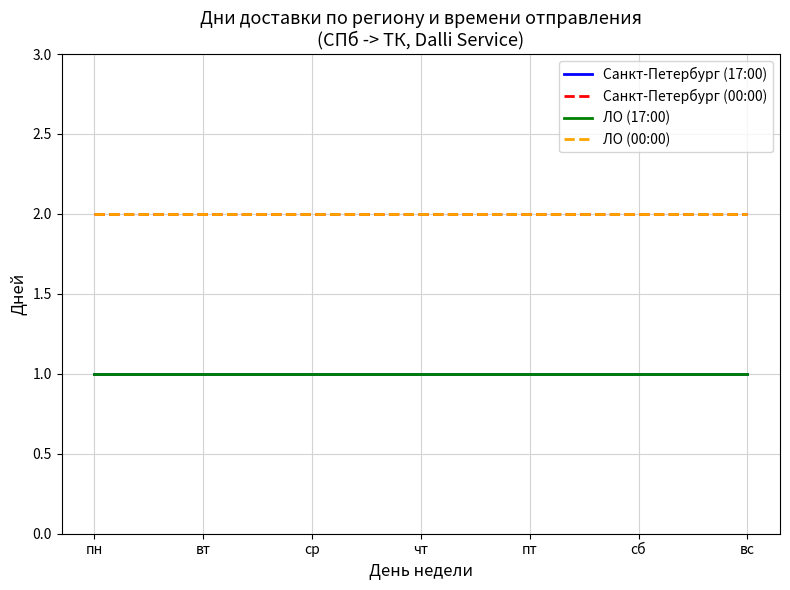

True or false: Санкт-Петербург (17:00) and Санкт-Петербург (00:00) intersect in this chart.

False